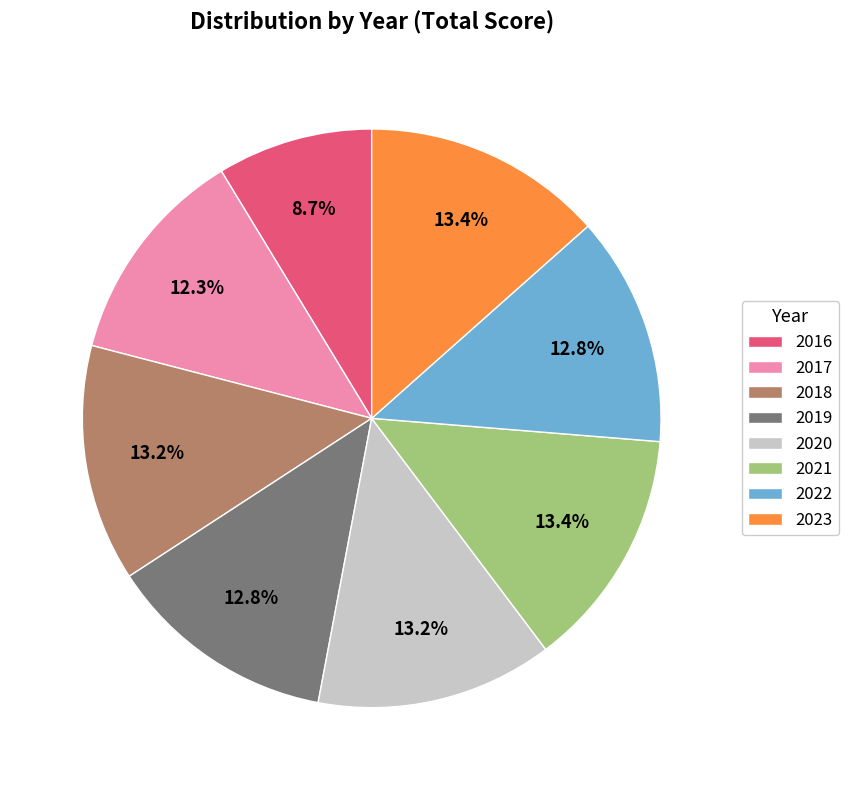

Between 2017 and 2022, which is larger?

2022